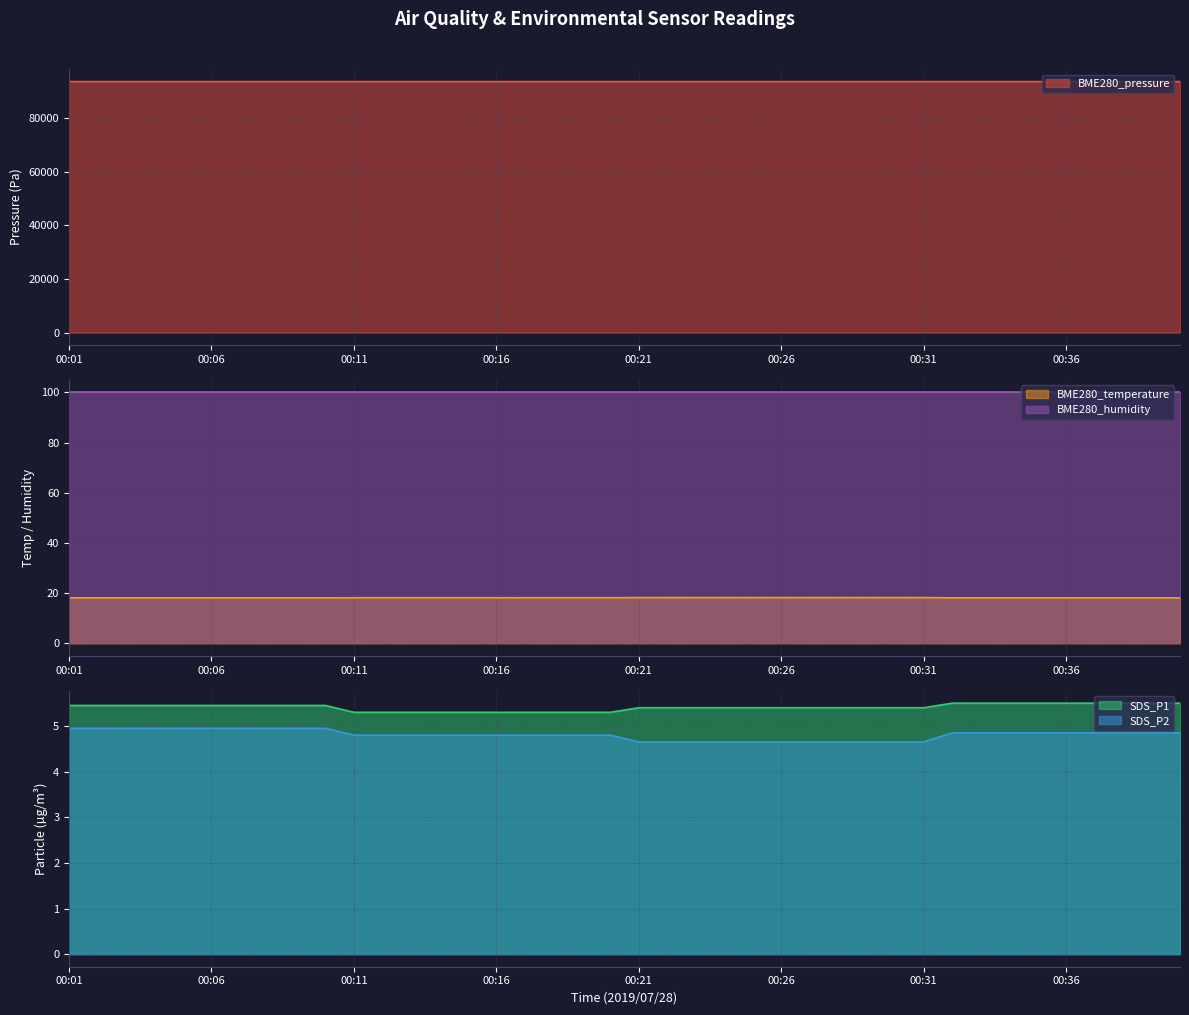

True or false: BME280_pressure has more than 1 interior local peaks.

False